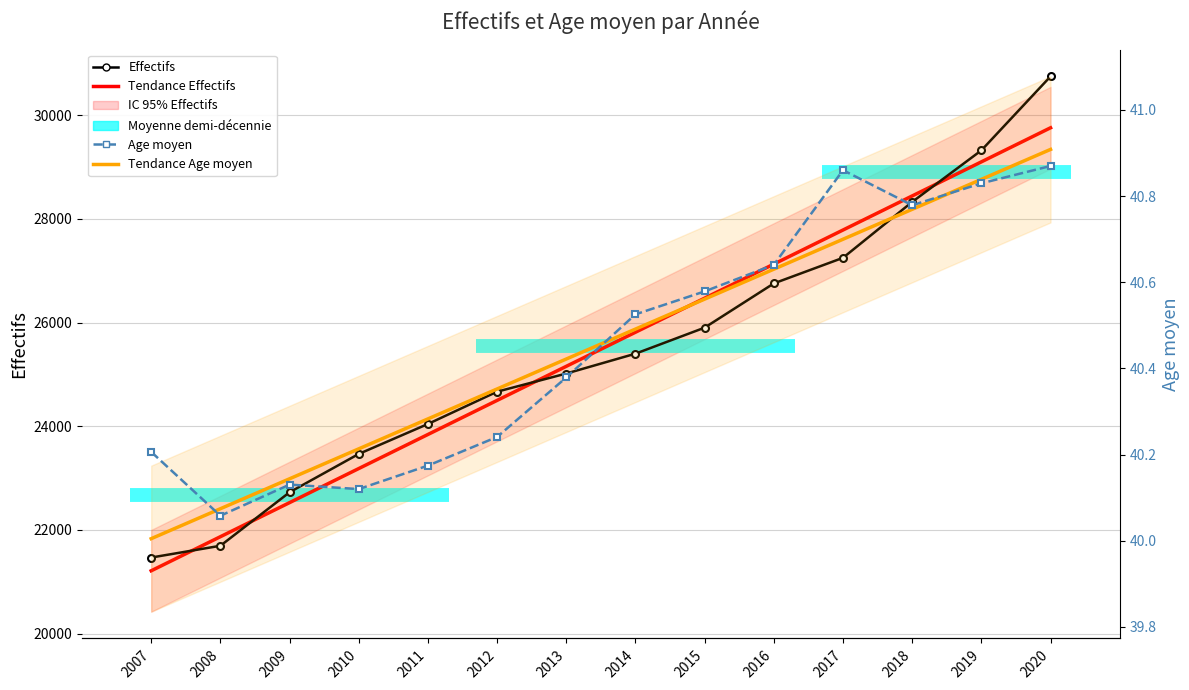

How many distinct data groups are displayed?

4